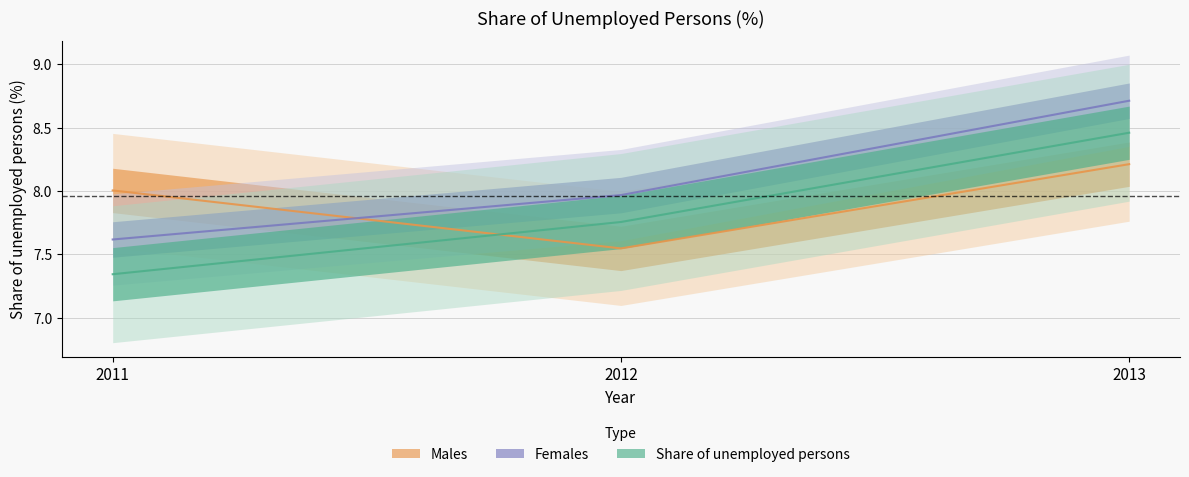

How many data points in Males are above 8?

2